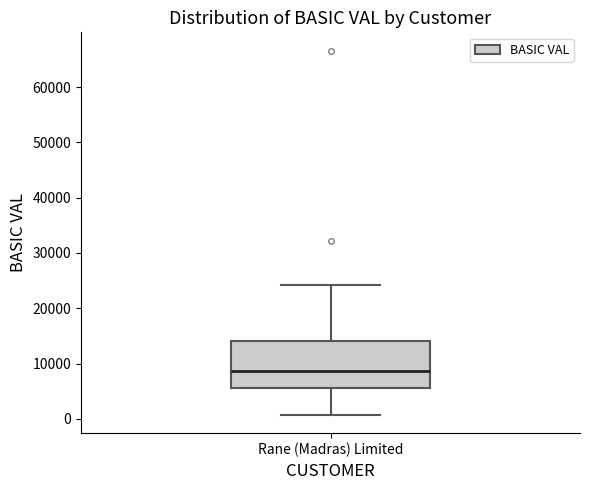

Where is the lower edge of the box for Rane (Madras) Limited on the y-axis? The values are not printed on the chart, so give them approximately, as read against the axis.

6000